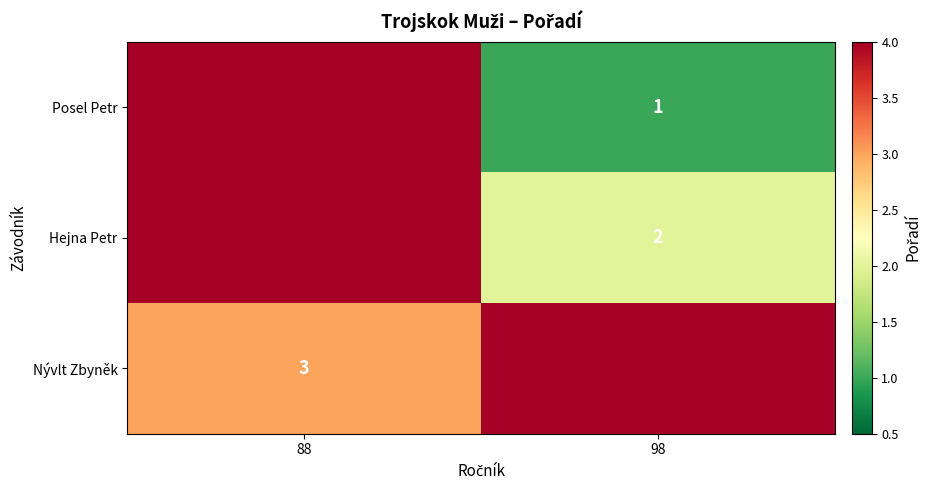

The value of Hejna Petr at 98 is 3. True or false?

False